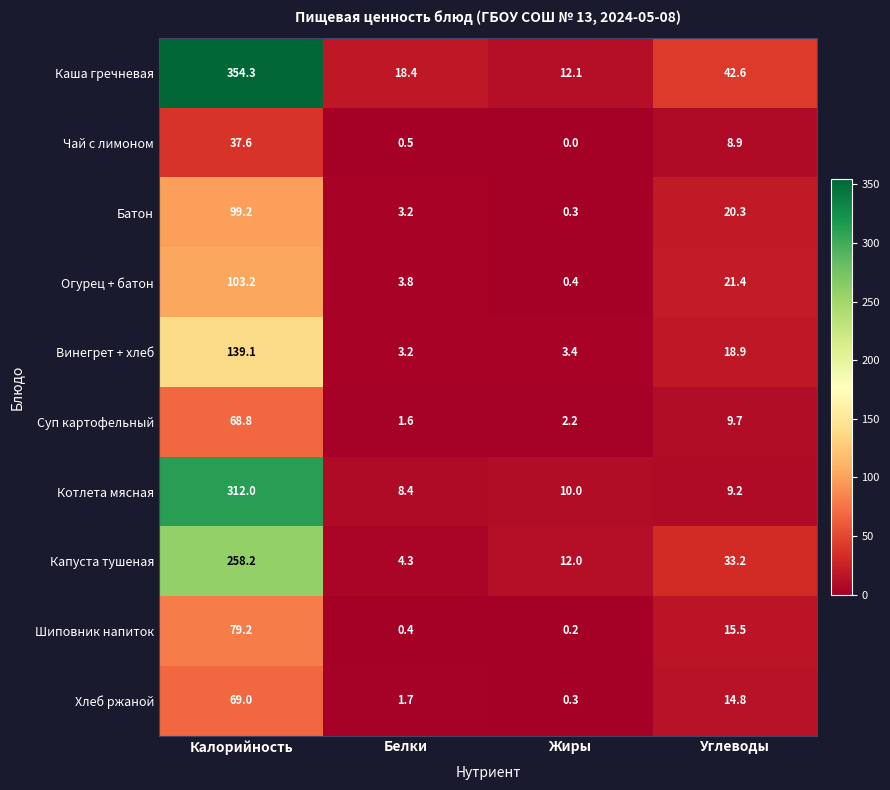

What is the total value across all series at Углеводы?

194.5